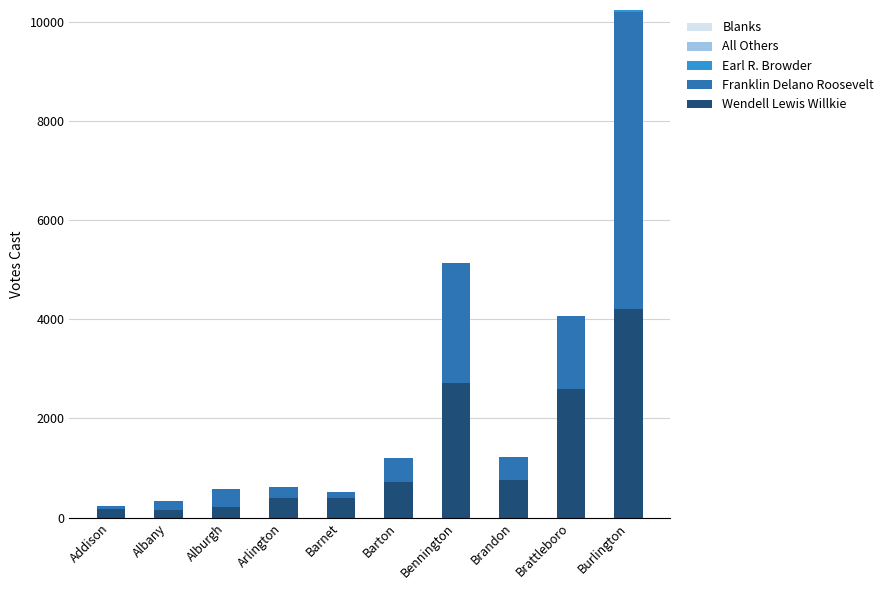

At which category is the sum across all series the highest?

Burlington